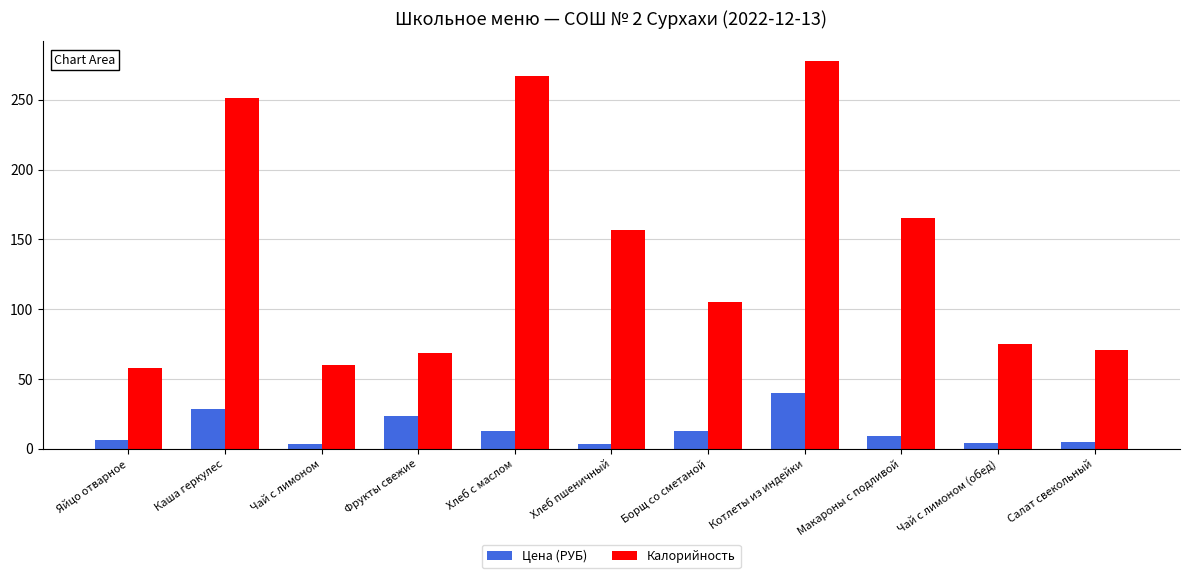

What is the value of the Цена (РУБ) bar at the 11th from the left?

4.6